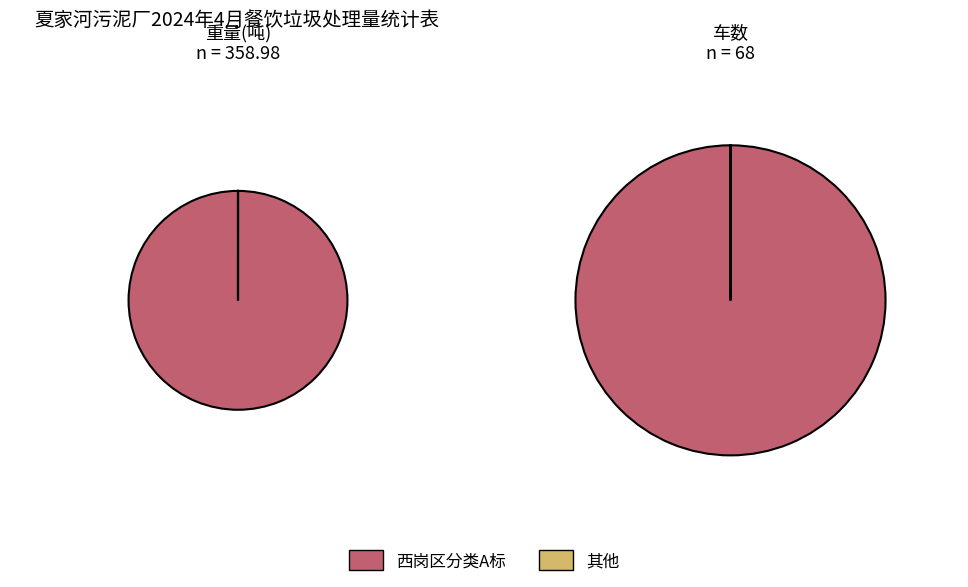

How much of the chart is everything except 西岗区B标（金洁市容环境）?

100.0%